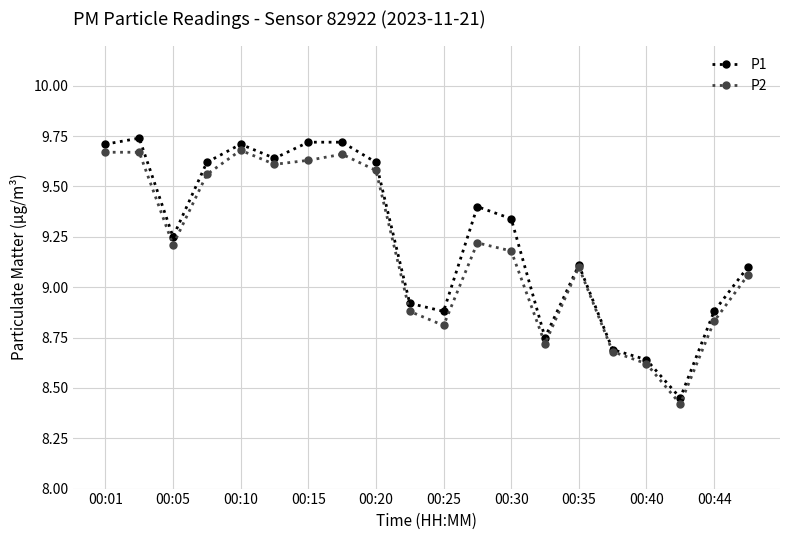

What is the value of the P1 point at the 16th from the left?

8.7